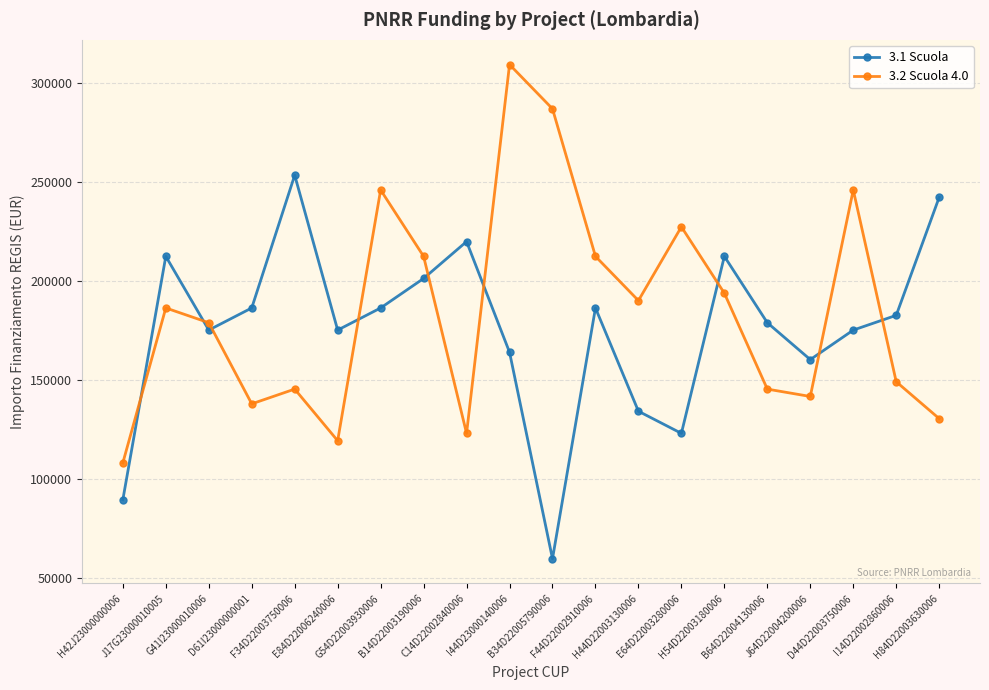

Which series has the widest spread of values?

3.2 Scuola 4.0